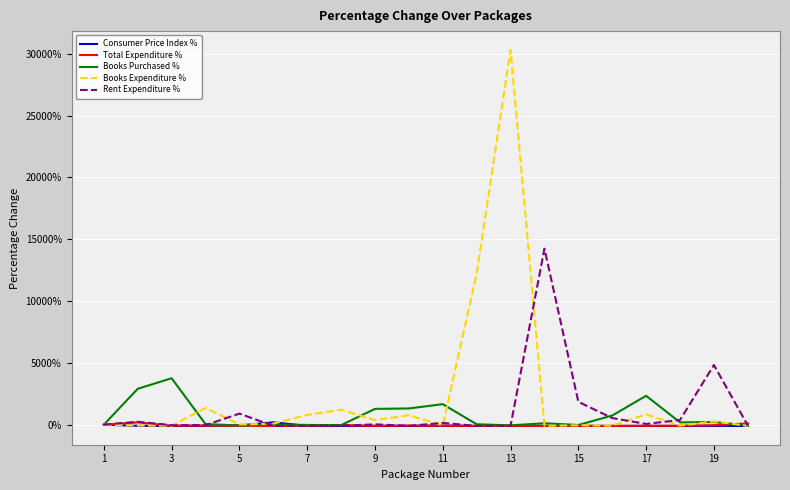

What is the highest value of the Rent Expenditure % series?

14235.7